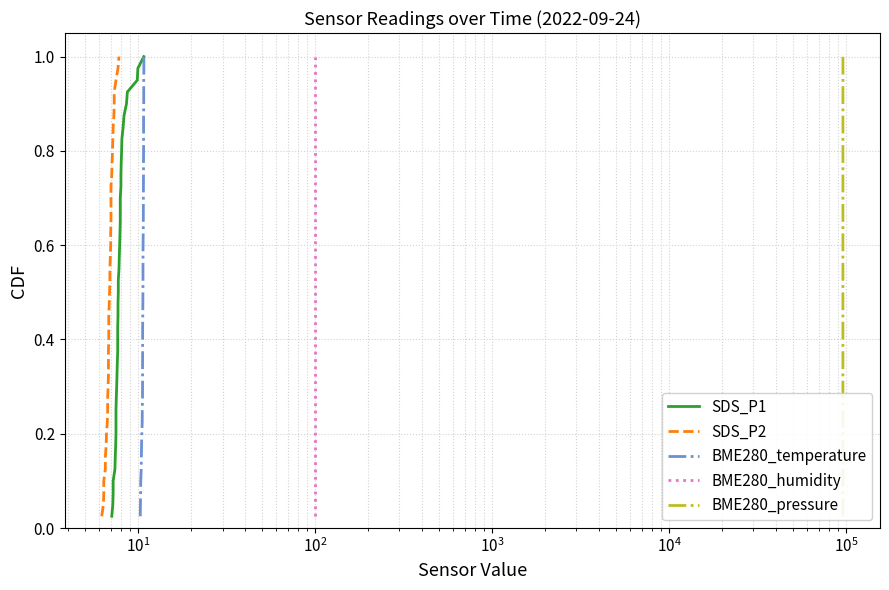

The value of BME280_humidity at 39 is 0.4. True or false?

False